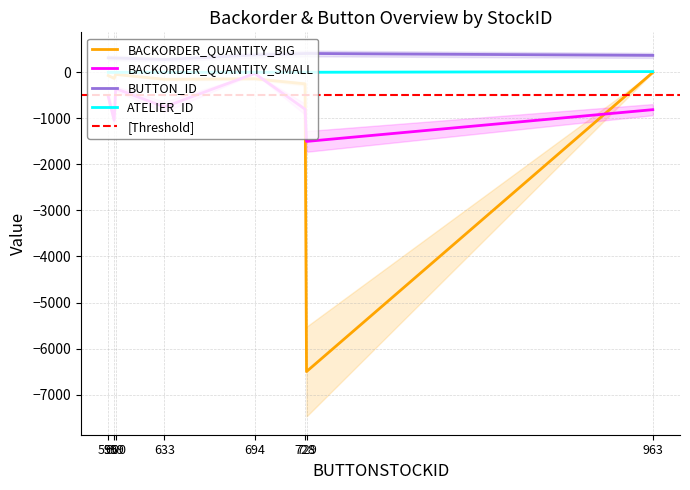

Is the value of BACKORDER_QUANTITY_SMALL at 728 greater than the value of BACKORDER_QUANTITY_BIG at 963?

No